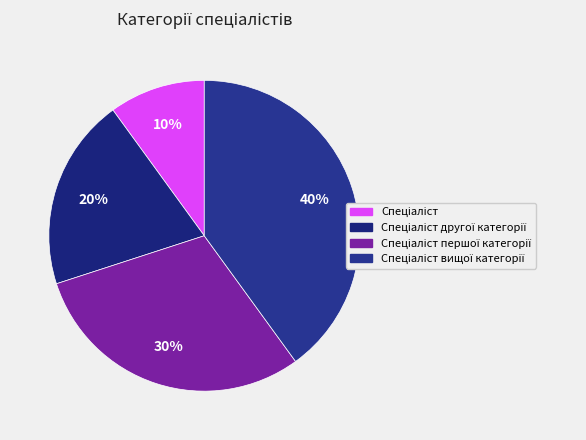

Which slice is the smallest?

Спеціаліст